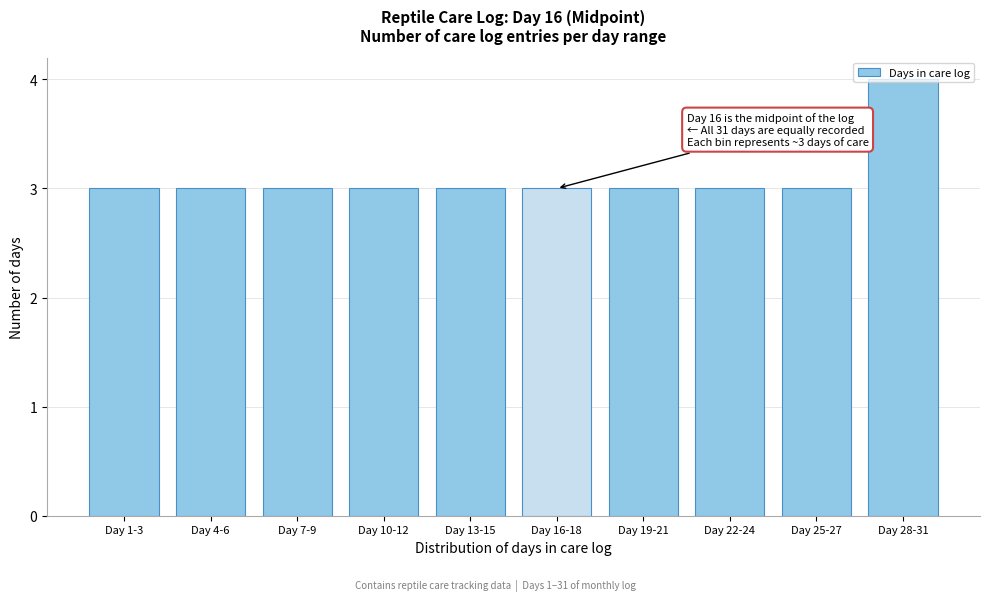

Approximately how many times larger is the value at Day 16-18 compared to Day 22-24?

1.0